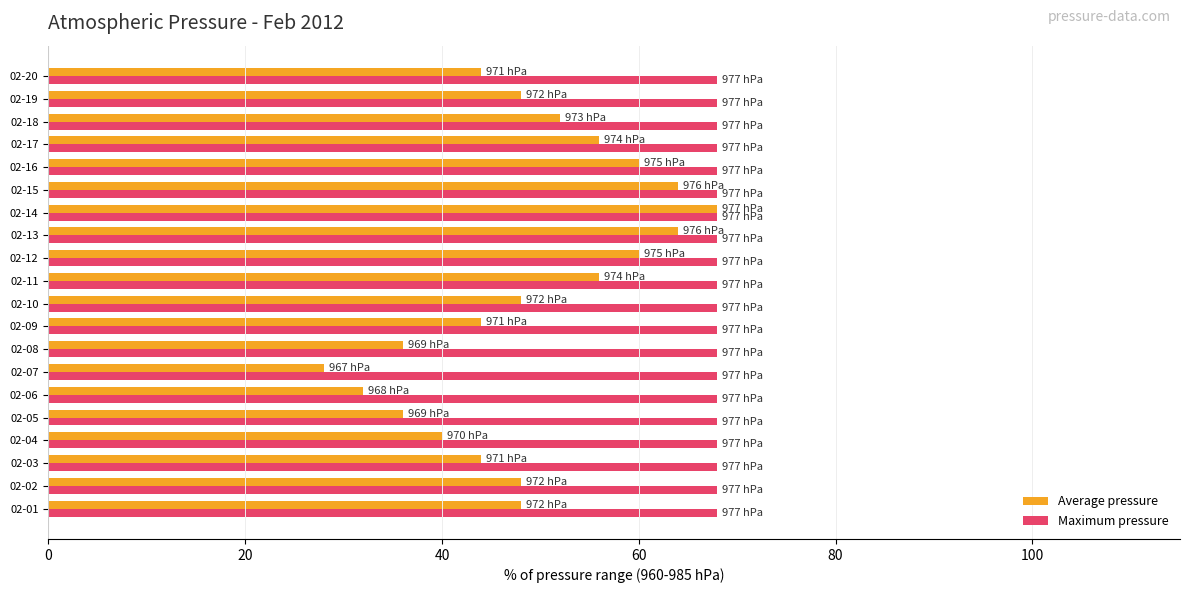

What is the minimum value for Average pressure?

28.0